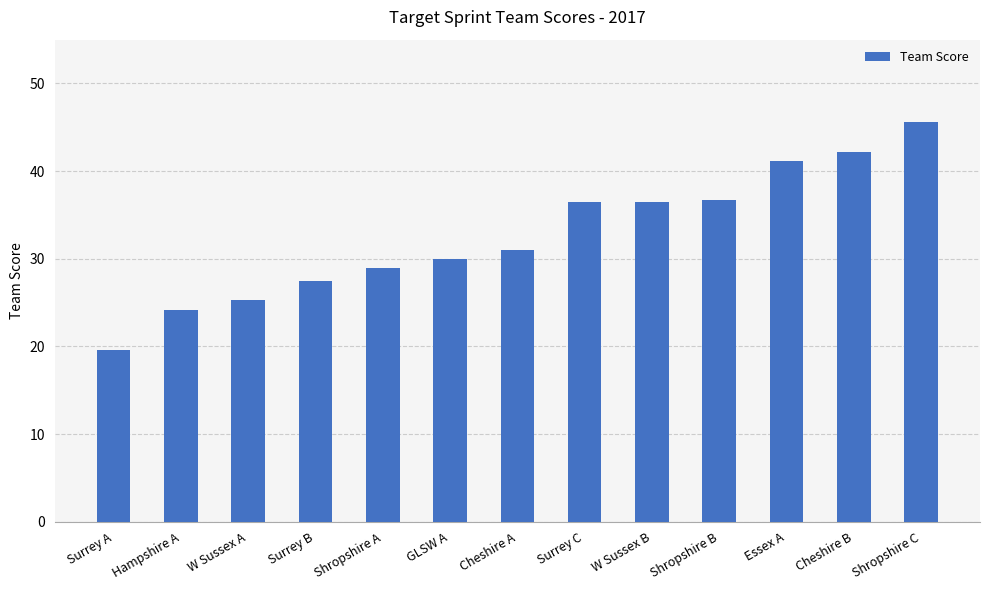

Between W Sussex A and Essex A, which is larger?

Essex A